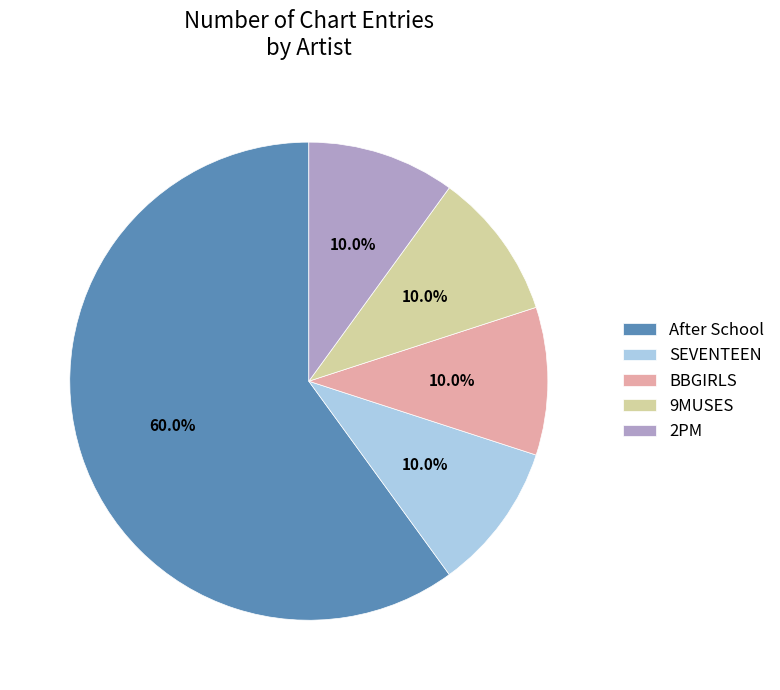

Count the number of slices in the pie.

5